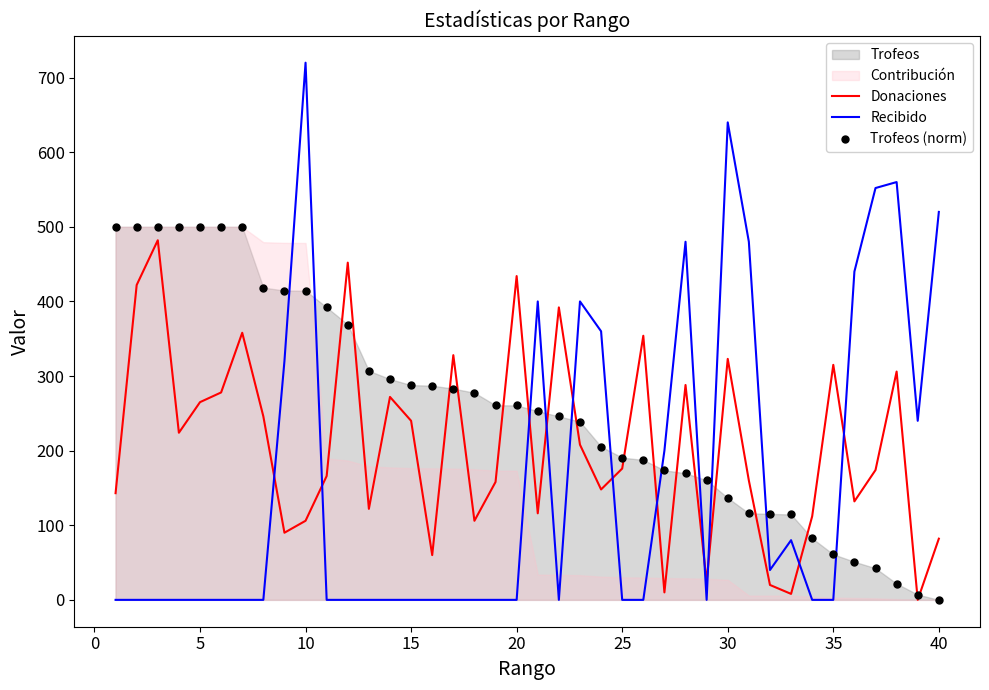

The value of Trofeos (norm) at 30 is 263.3. True or false?

False